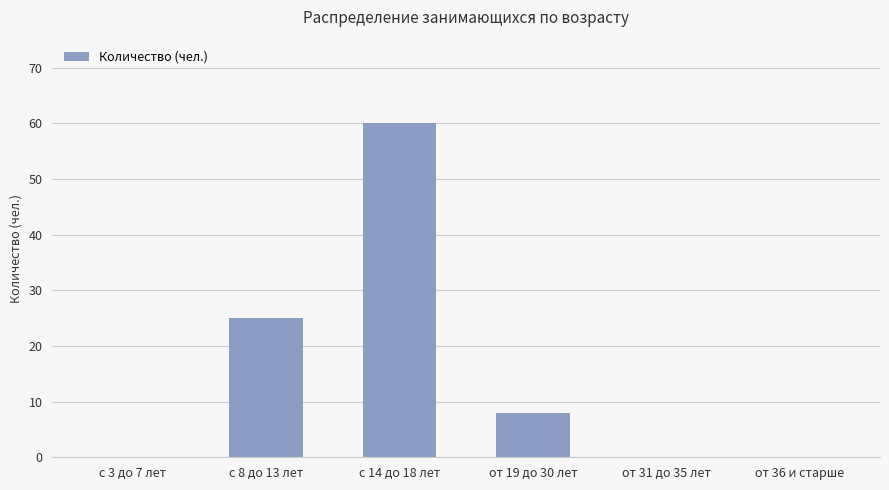

What is the maximum value shown in the chart?

60